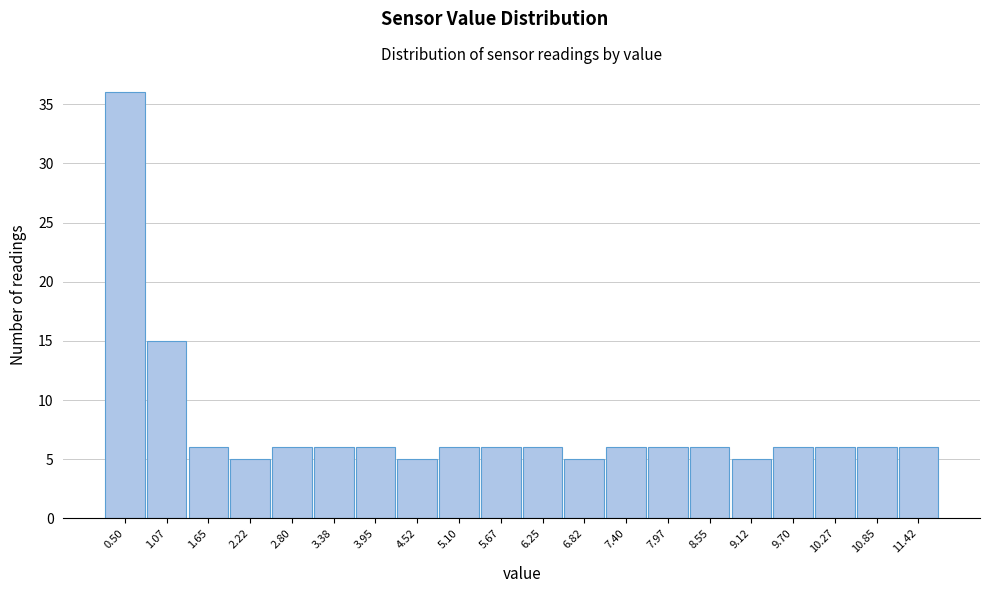

Reading left to right, extract all data points from this chart.

0.50=36	1.07=15	1.65=6	2.22=5	2.80=6	3.38=6	3.95=6	4.52=5	5.10=6	5.67=6	6.25=6	6.82=5	7.40=6	7.97=6	8.55=6	9.12=5	9.70=6	10.27=6	10.85=6	11.42=6